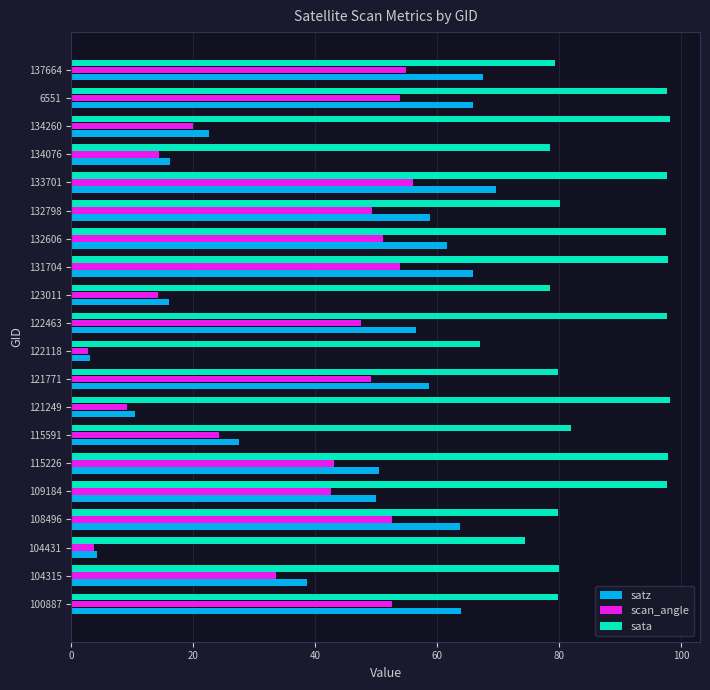

What is the sum of the sata values at 6551 and 134260?

195.8